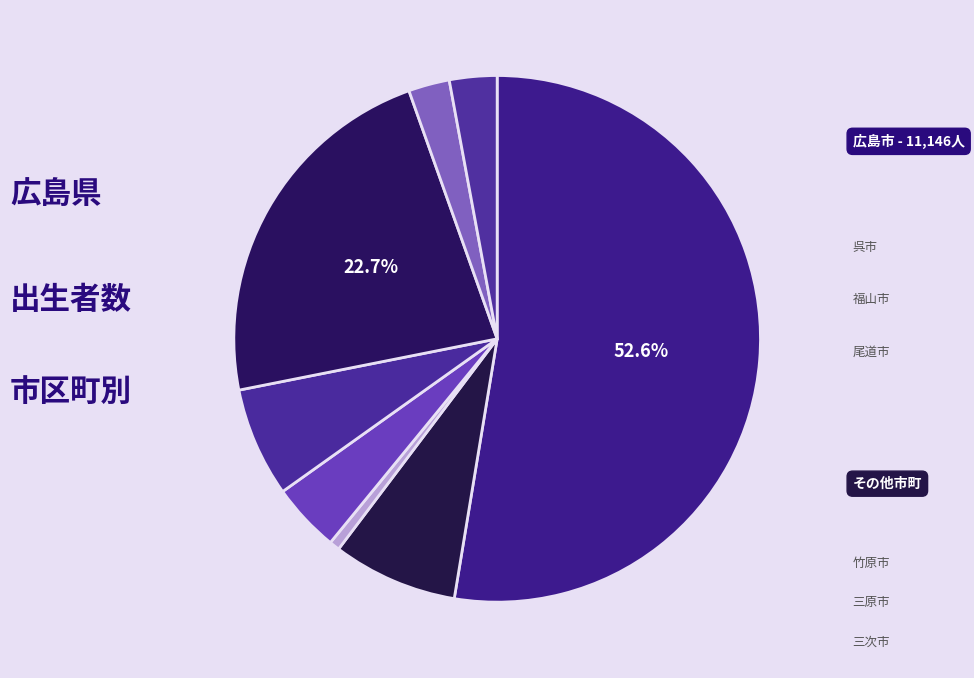

Does any single category account for the majority?

Yes